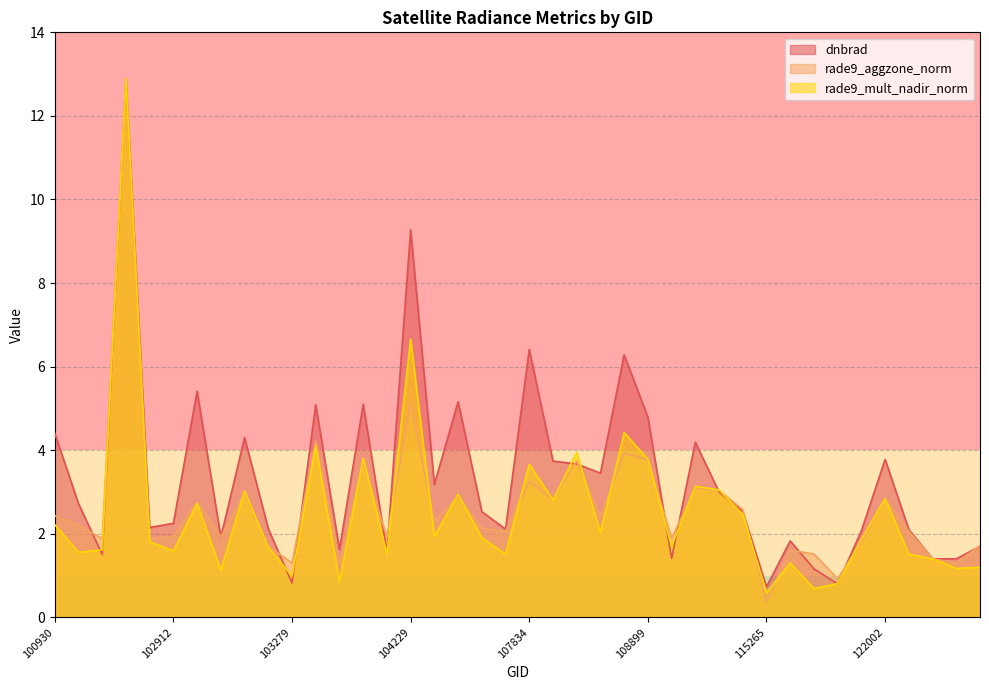

Which series changed the most between 109072 and 122346?

rade9_aggzone_norm